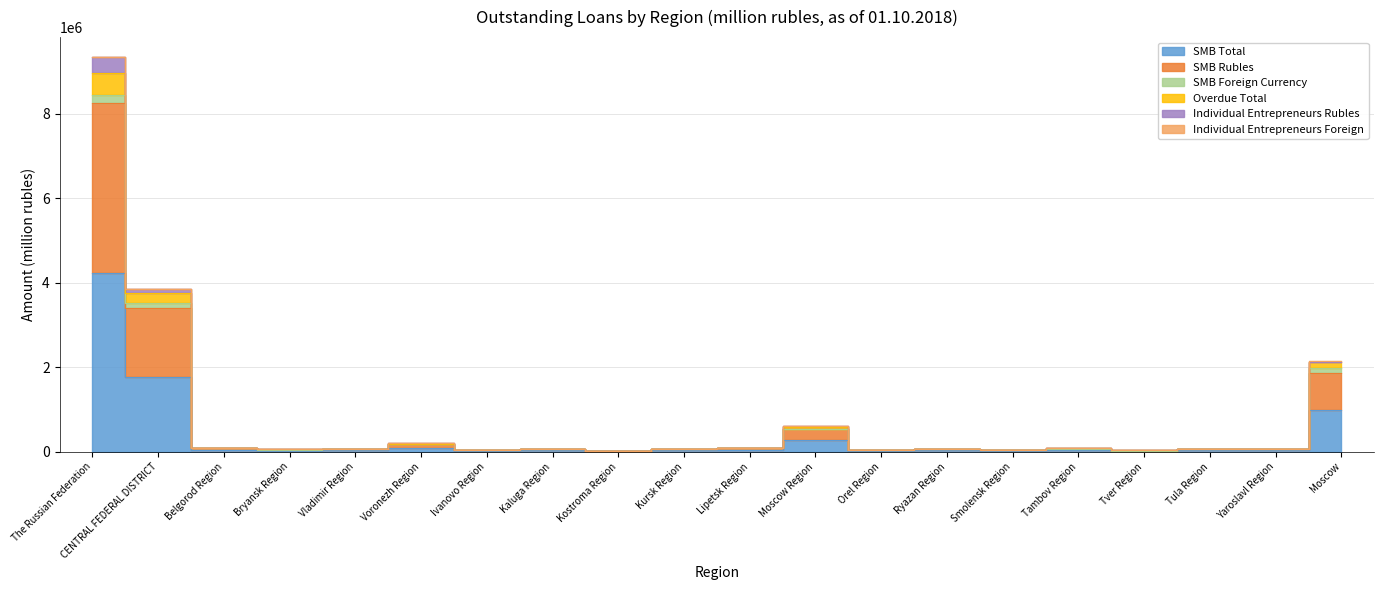

Where is Overdue Total nearest to the value 4496374?

CENTRAL FEDERAL DISTRICT